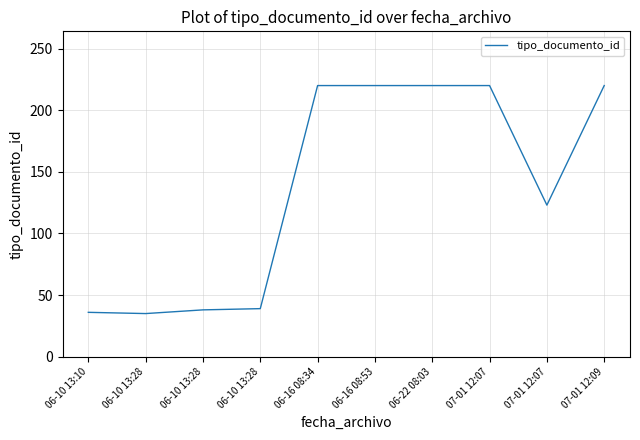

Does the chart display data point markers on the line(s)?

No